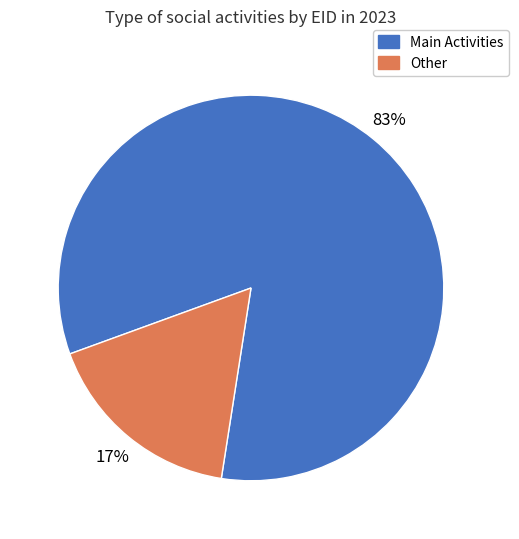

Does any single category account for the majority?

Yes